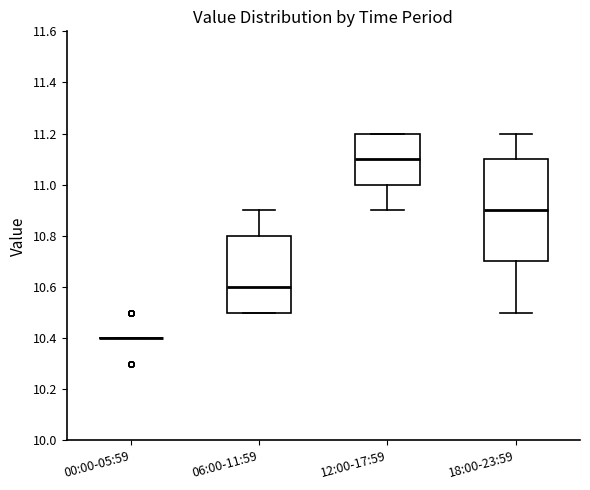

Reading left to right, read every box against the y-axis: the position of its median line, the range the box covers, and the ends of its whiskers. The values are not printed on the chart, so give them approximately, as read against the axis.

00:00-05:59: box collapsed to a line at 10.4, whiskers 10.4 to 10.4
06:00-11:59: median 10.6, box 10.5 to 10.8, whiskers 10.5 to 10.9
12:00-17:59: median 11.1, box 11.0 to 11.2, whiskers 10.9 to 11.2
18:00-23:59: median 10.9, box 10.7 to 11.1, whiskers 10.5 to 11.2